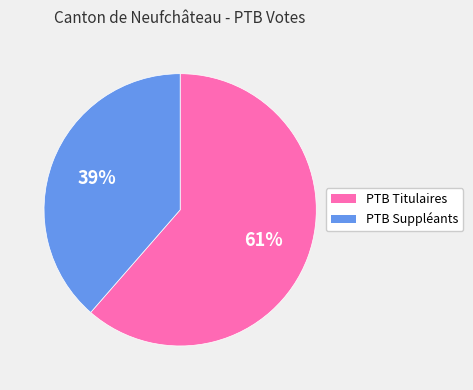

Is it true that PTB Suppléants is 39% of the pie?

True